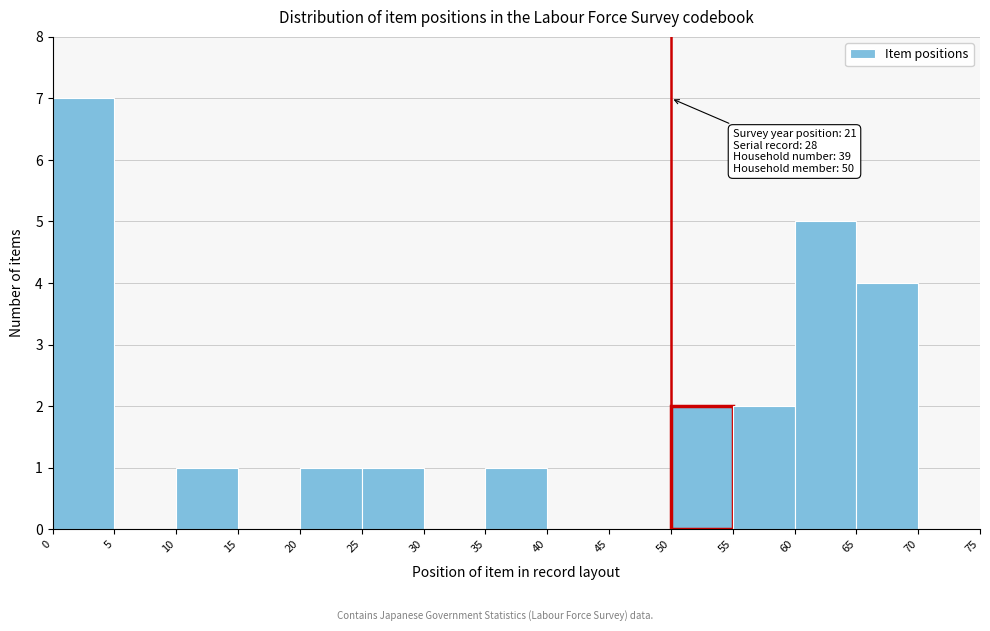

Over which range of the x-axis is the bar tallest?

0 to 5